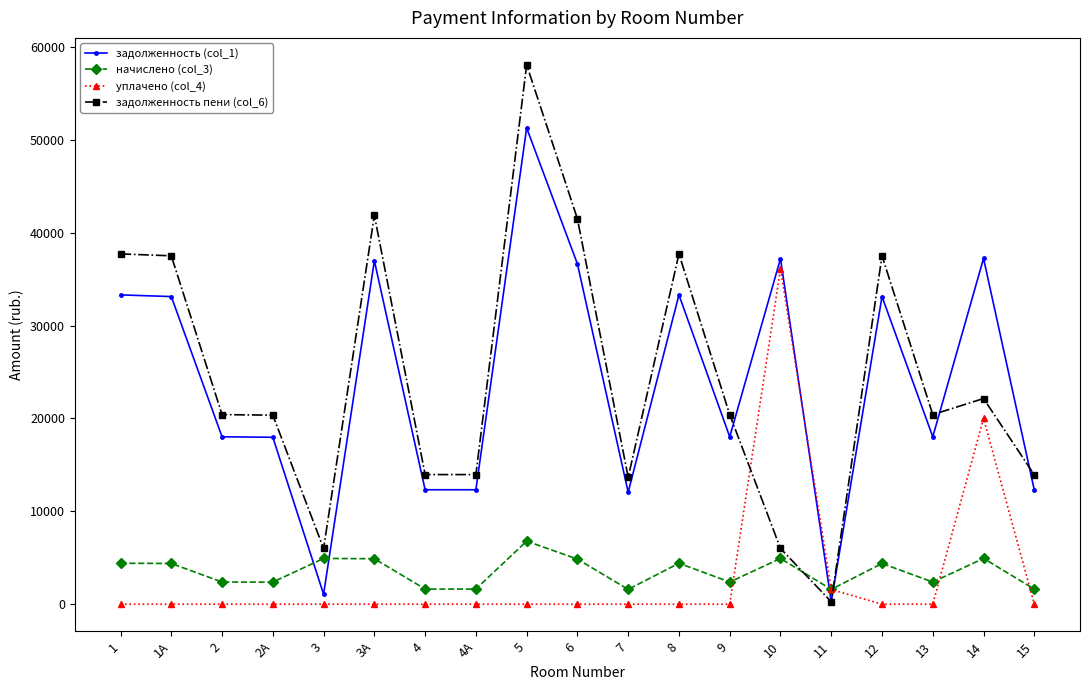

What is the maximum value shown in the chart?

58076.8